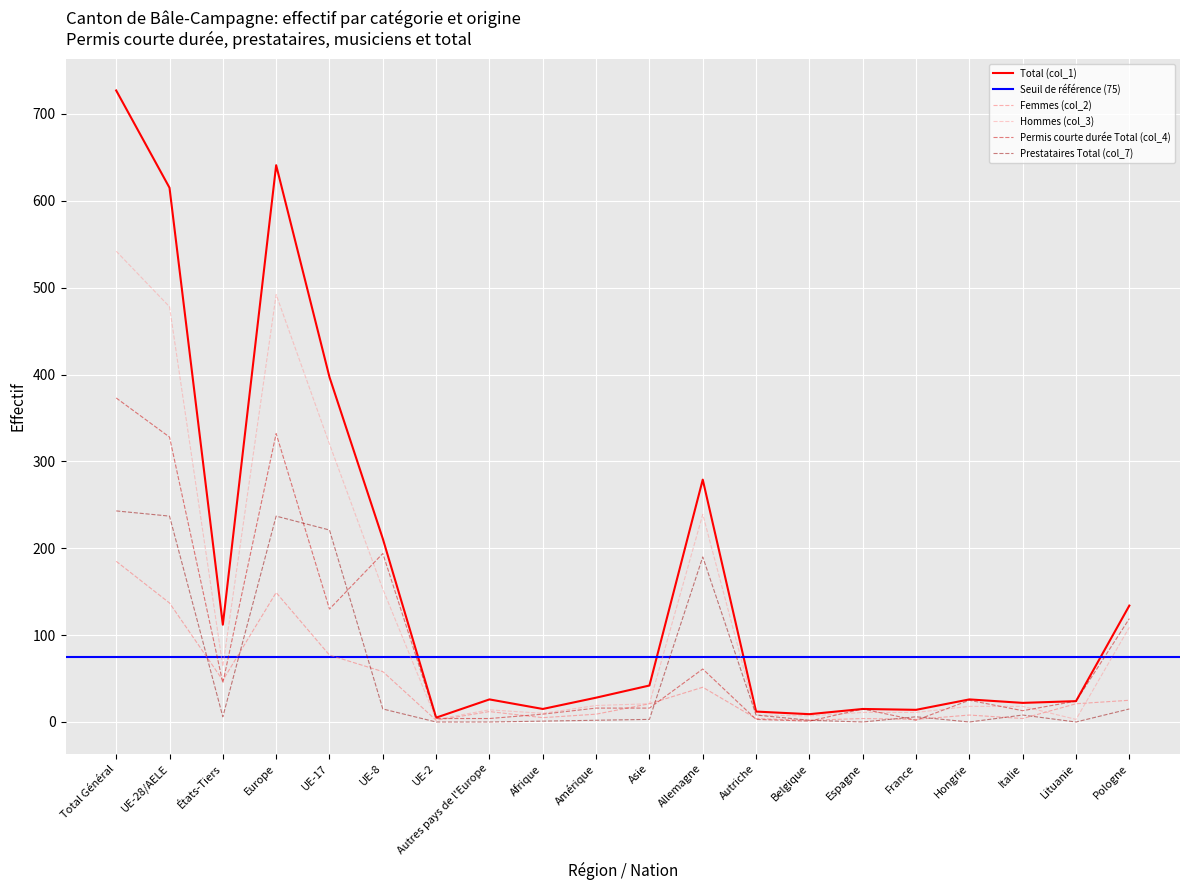

Reading left to right, transcribe all the data shown in this chart.

Total (col_1): Total Général=727	UE-28/AELE=615	États-Tiers=112	Europe=641	UE-17=397	UE-8=211	UE-2=5	Autres pays de l'Europe=26	Afrique=15	Amérique=28	Asie=42	Allemagne=279	Autriche=12	Belgique=9	Espagne=15	France=14	Hongrie=26	Italie=22	Lituanie=24	Pologne=134
Femmes (col_2): Total Général=185	UE-28/AELE=137	États-Tiers=48	Europe=149	UE-17=77	UE-8=58	UE-2=2	Autres pays de l'Europe=12	Afrique=5	Amérique=9	Asie=21	Allemagne=40	Autriche=4	Belgique=2	Espagne=4	France=3	Hongrie=8	Italie=4	Lituanie=21	Pologne=25
Hommes (col_3): Total Général=542	UE-28/AELE=478	États-Tiers=64	Europe=492	UE-17=320	UE-8=153	UE-2=3	Autres pays de l'Europe=14	Afrique=10	Amérique=19	Asie=21	Allemagne=239	Autriche=8	Belgique=7	Espagne=11	France=11	Hongrie=18	Italie=18	Lituanie=3	Pologne=109
Permis courte durée Total (col_4): Total Général=373	UE-28/AELE=328	États-Tiers=45	Europe=332	UE-17=130	UE-8=194	UE-2=4	Autres pays de l'Europe=4	Afrique=9	Amérique=16	Asie=16	Allemagne=61	Autriche=3	Belgique=1	Espagne=15	France=2	Hongrie=25	Italie=13	Lituanie=24	Pologne=119
Prestataires Total (col_7): Total Général=243	UE-28/AELE=237	États-Tiers=6	Europe=237	UE-17=221	UE-8=15	UE-2=0	Autres pays de l'Europe=0	Afrique=1	Amérique=2	Asie=3	Allemagne=190	Autriche=8	Belgique=2	Espagne=0	France=6	Hongrie=0	Italie=8	Lituanie=0	Pologne=15